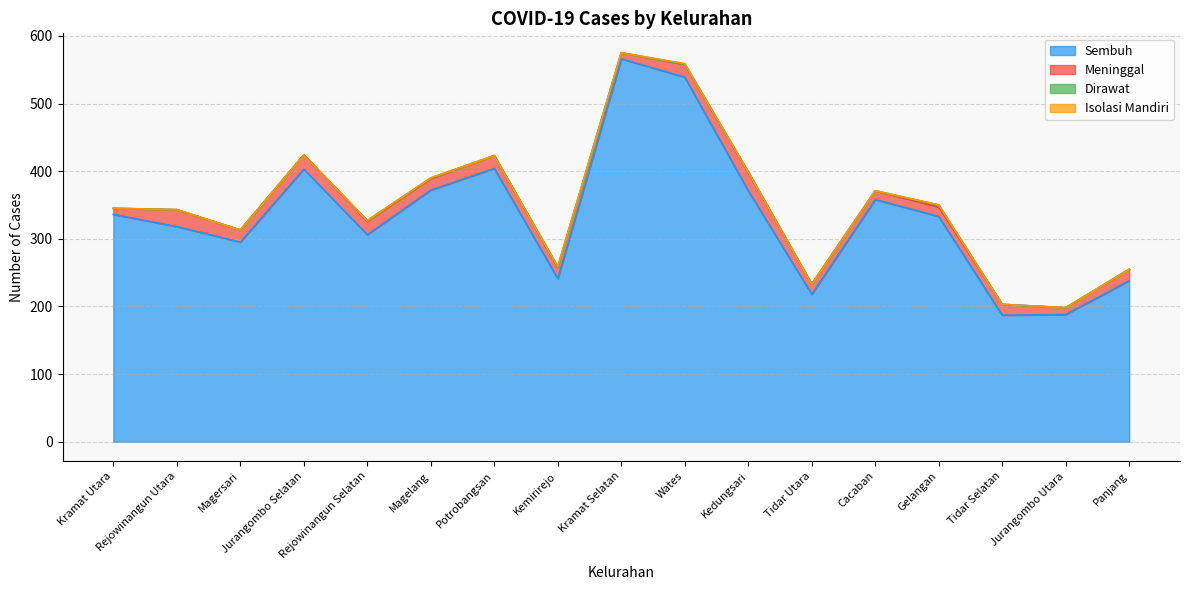

What is the difference between the maximum and minimum values in the Dirawat series?

3